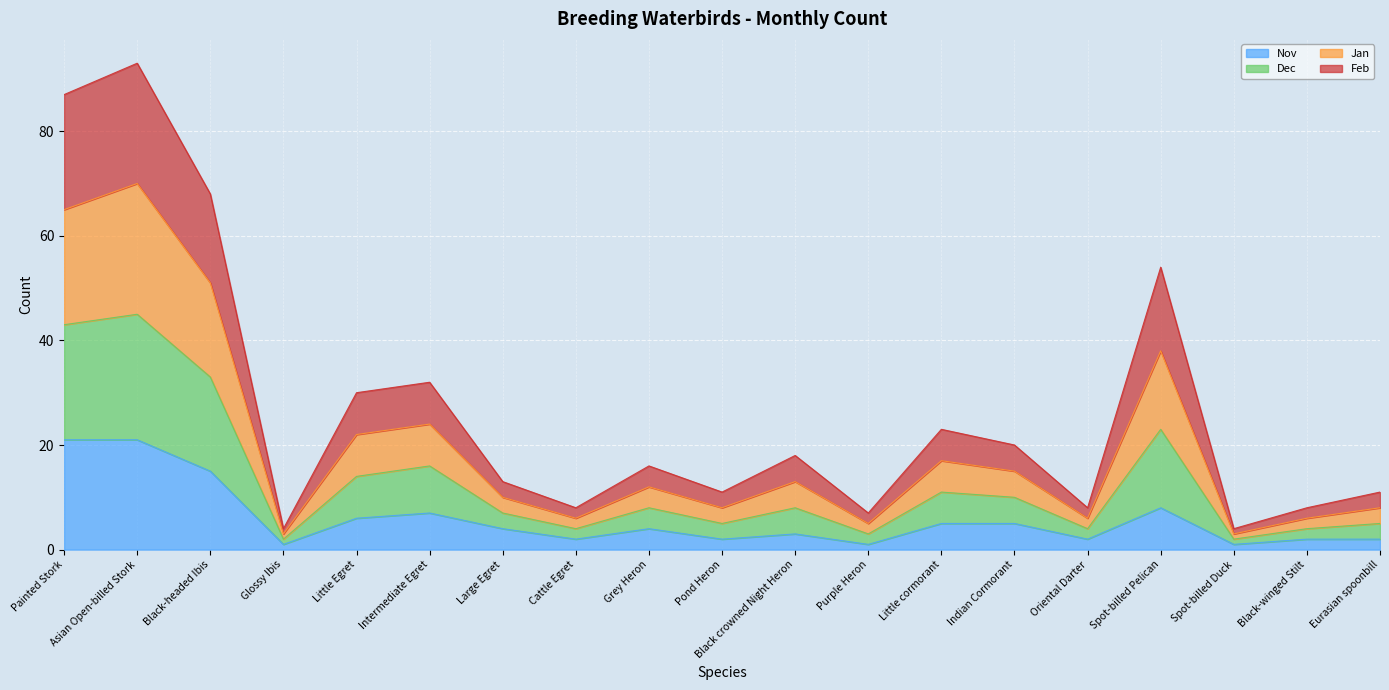

What is the total value across all series at Large Egret?

13